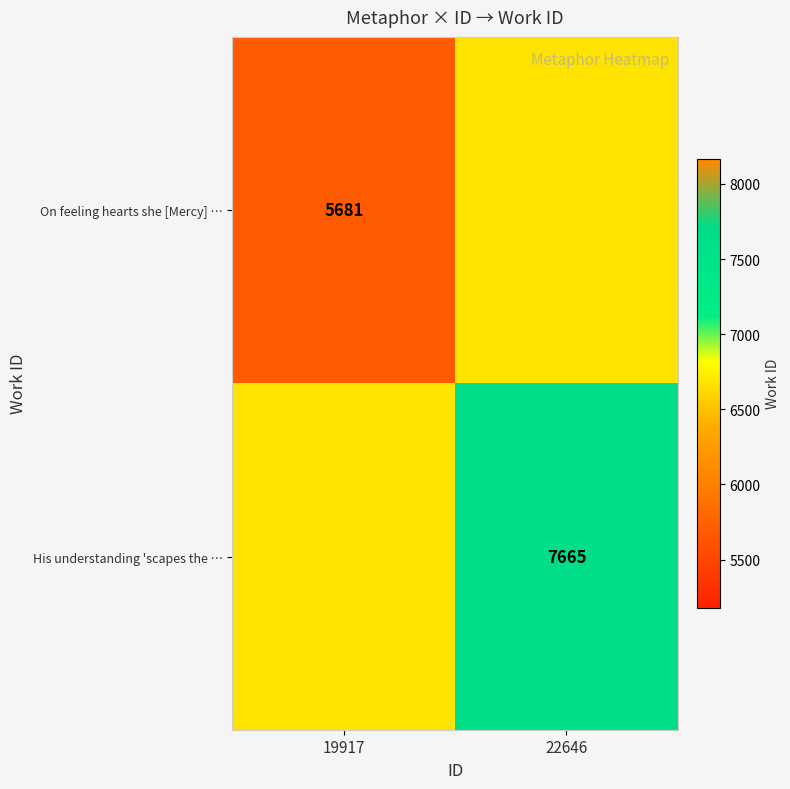

Which has a higher value, 22646 or 19917?

22646